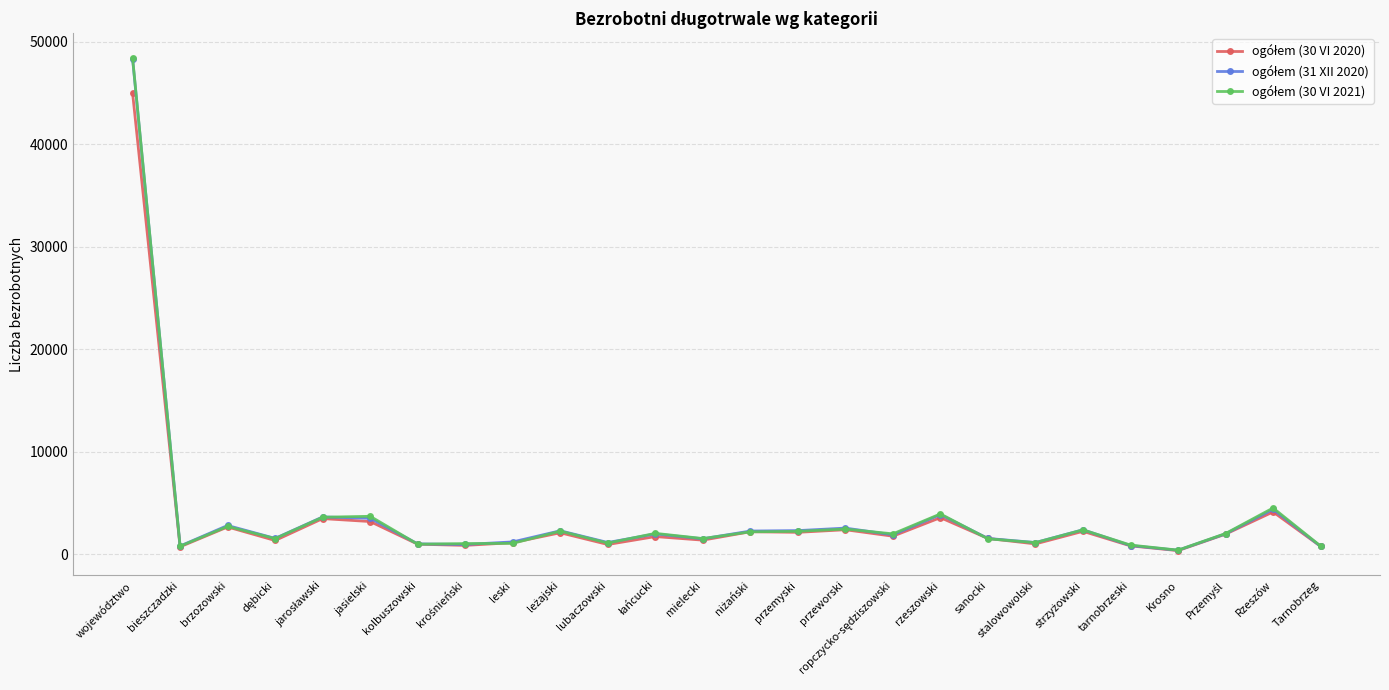

What is the label of the 18th point from the left?

rzeszowski